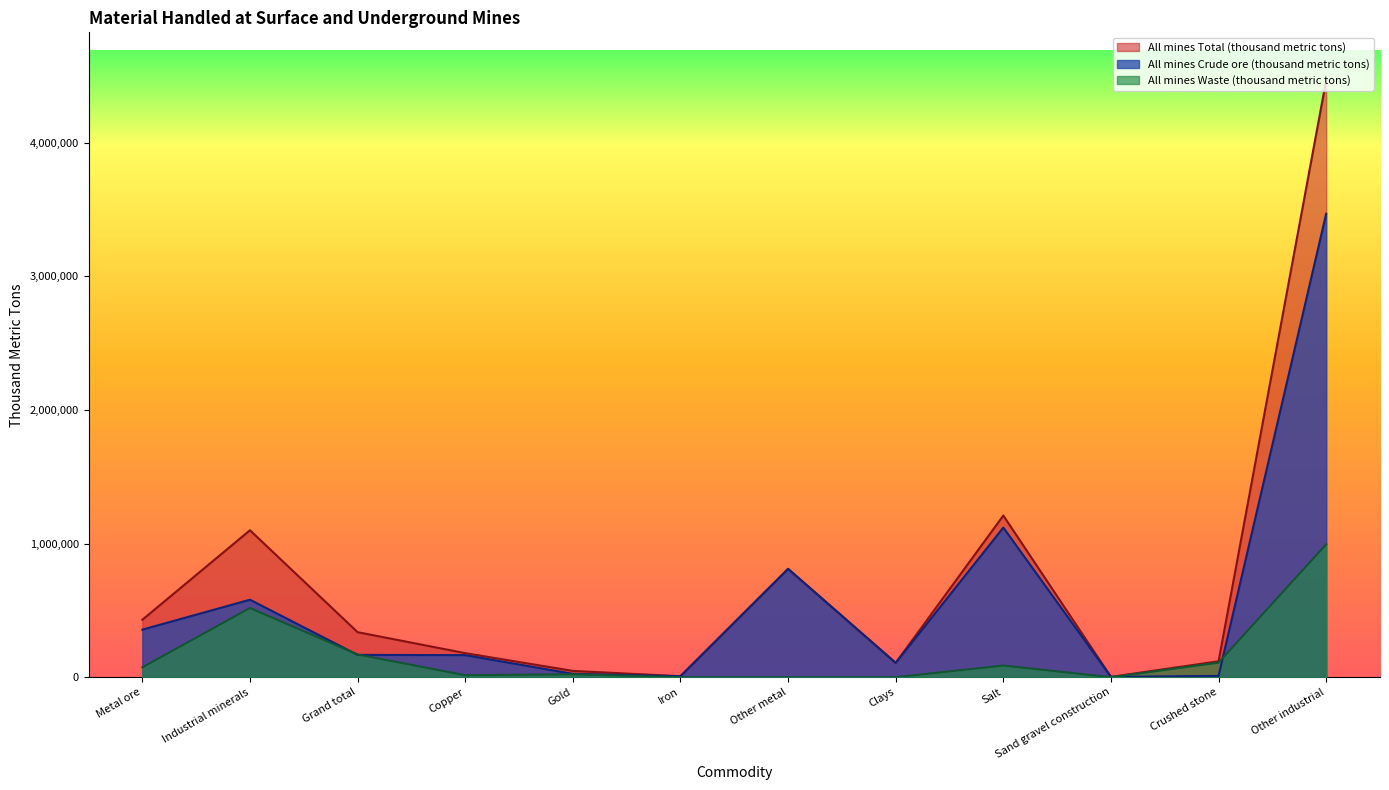

What is the spread (max minus min) of values at Metal ore?

356100